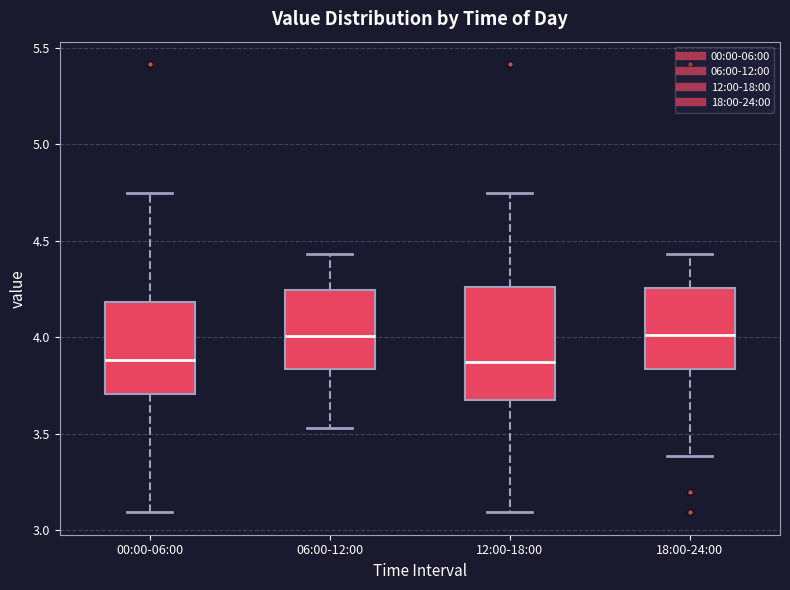

Comparing the boxes themselves (not the whiskers), which one is the tallest?

12:00-18:00